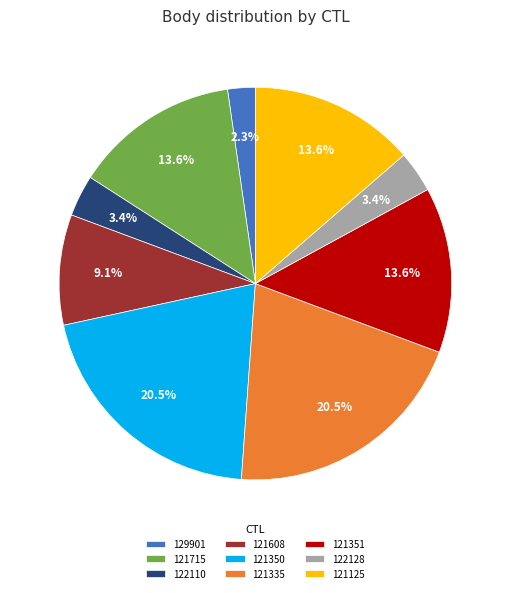

To the nearest percent, what is the difference between the largest and smallest slice percentages?

18%